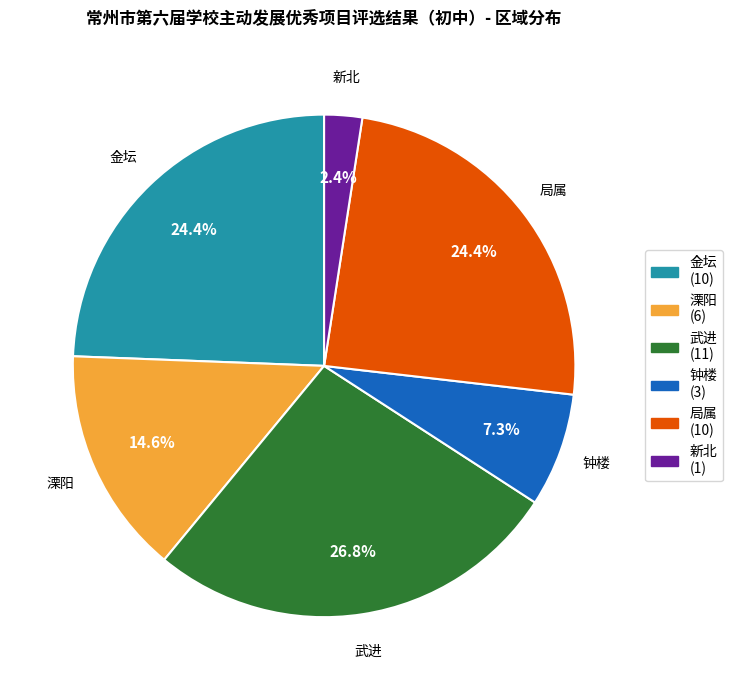

Count the number of slices in the pie.

6